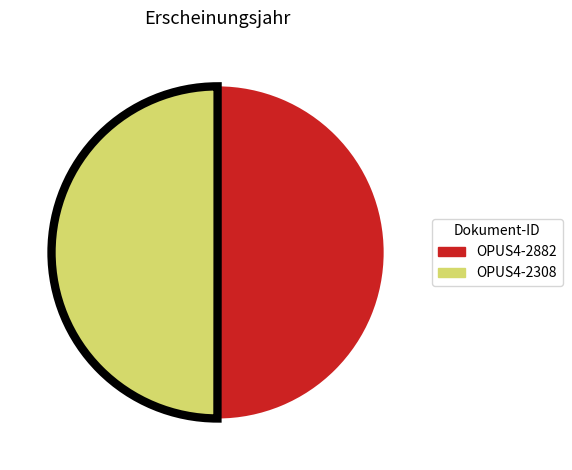

Approximately how many times larger is the value at OPUS4-2308 compared to OPUS4-2882?

1.0